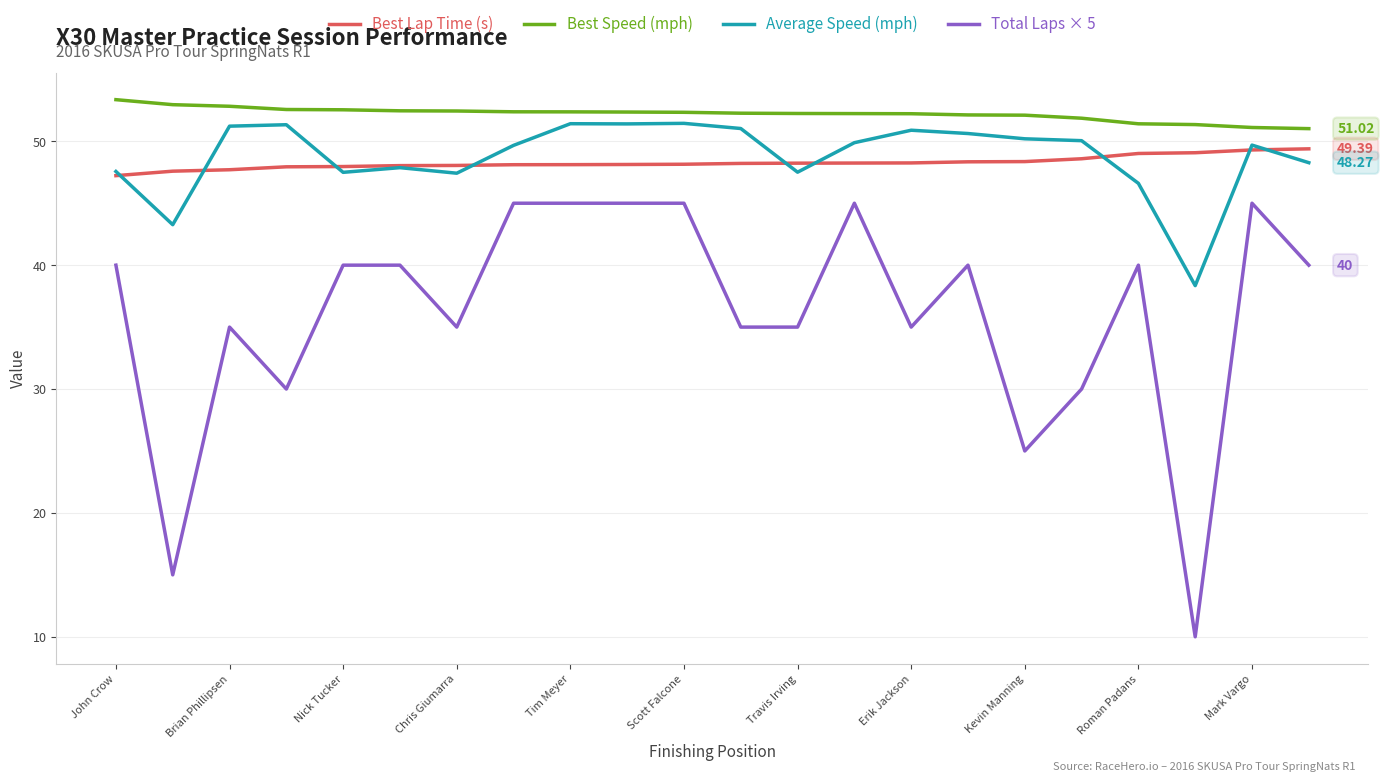

Rank the series by their maximum value, from lowest to highest.

Total Laps × 5, Best Lap Time (s), Average Speed (mph), Best Speed (mph)